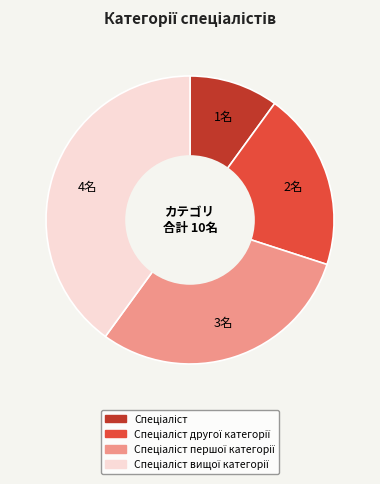

Is there a majority slice in this chart?

No